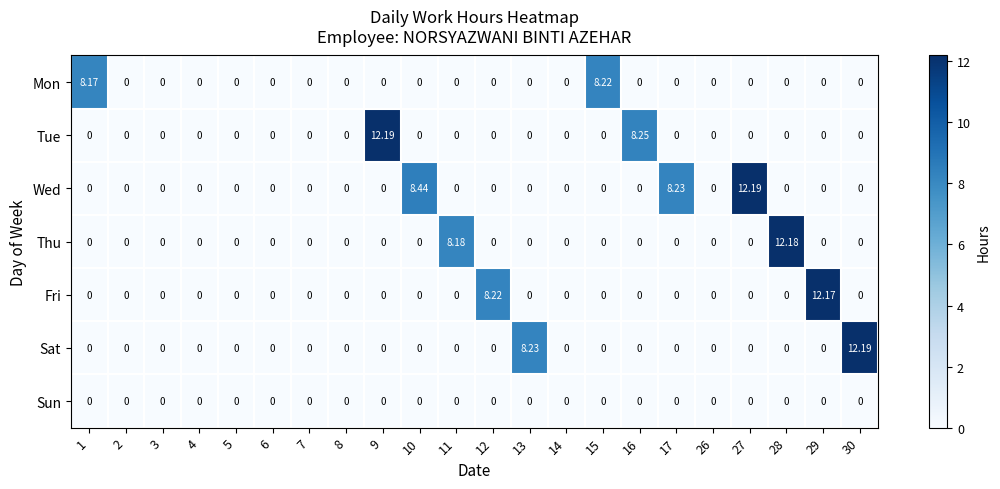

Which series has the largest total across all categories?

Wed